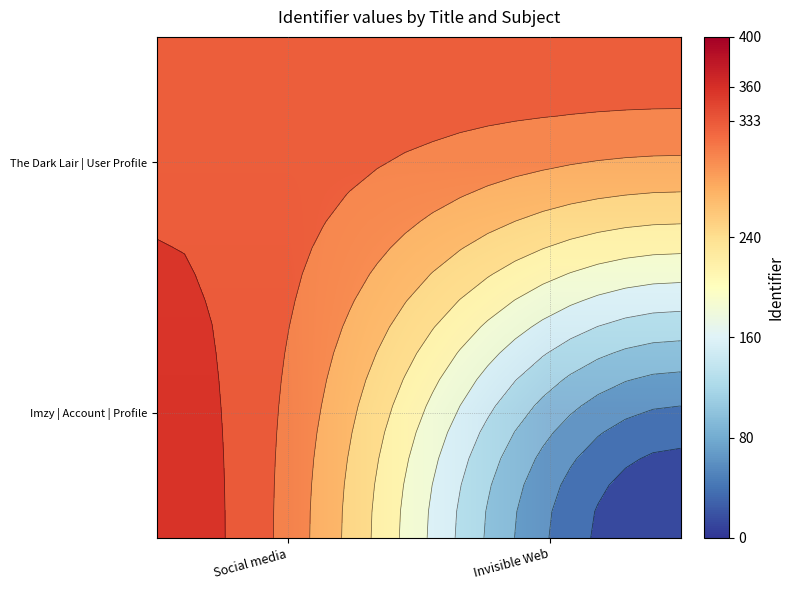

List the labels in order of The Dark Lair | User Profile value, largest first.

Social media, Invisible Web